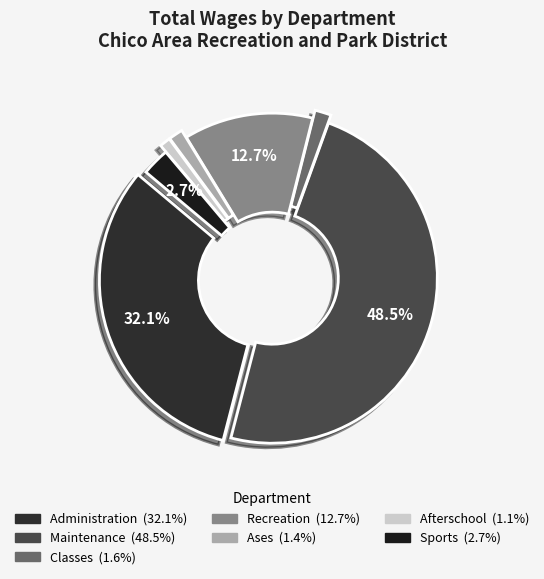

To the nearest percent, what percentage of the pie is Sports?

3%